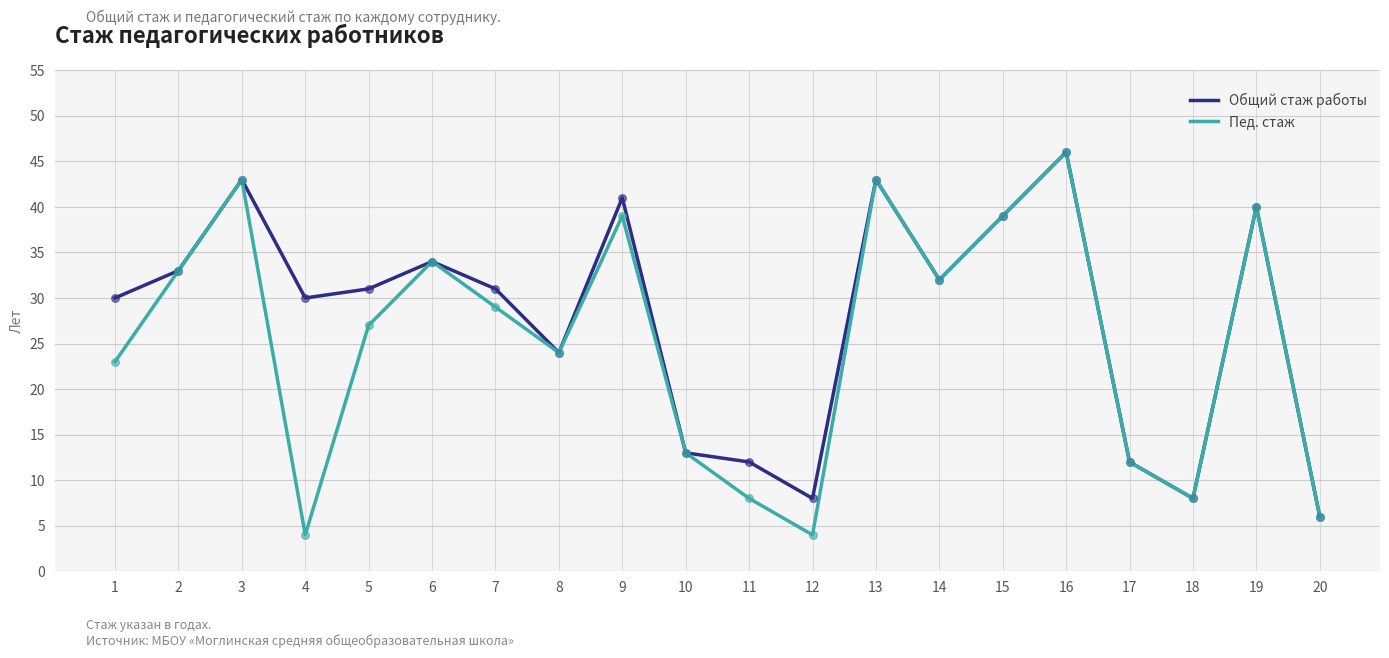

Is the value of Общий стаж работы at 8 greater than the value of Пед. стаж at 4?

Yes